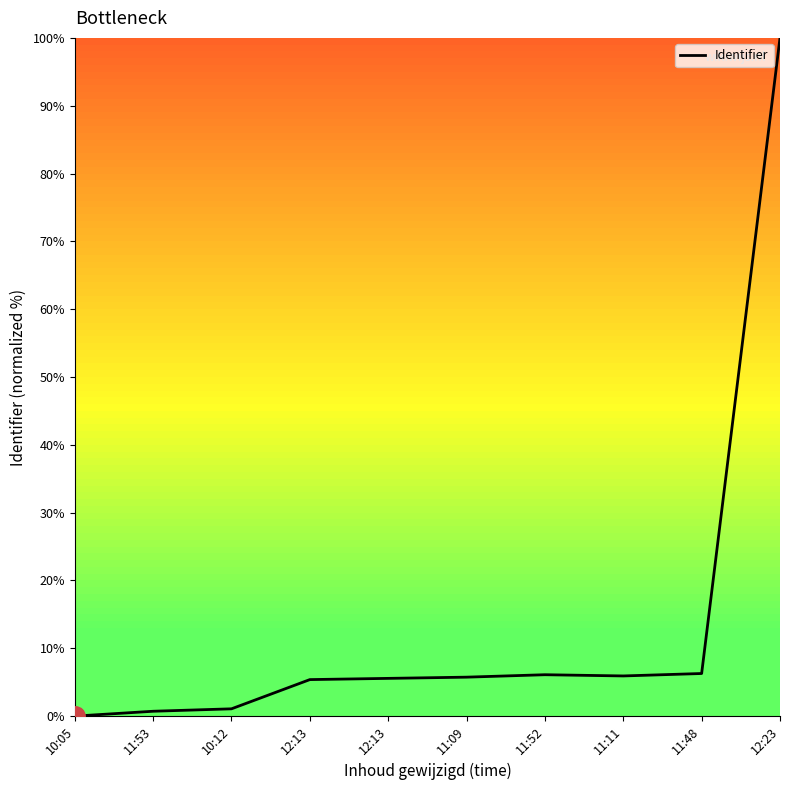

Between 11:53 and 11:09, which is larger?

11:09